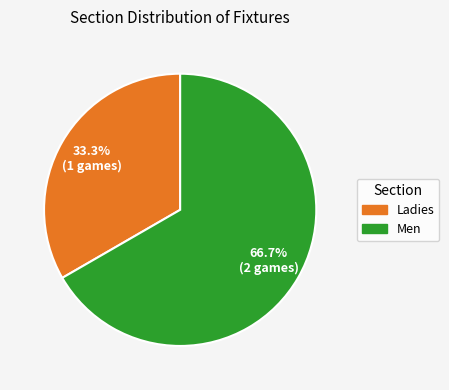

Is there a majority slice in this chart?

Yes